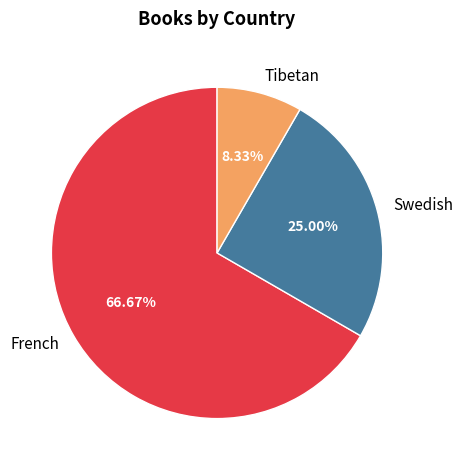

To the nearest percent, what is the difference between the largest and smallest slice percentages?

58%